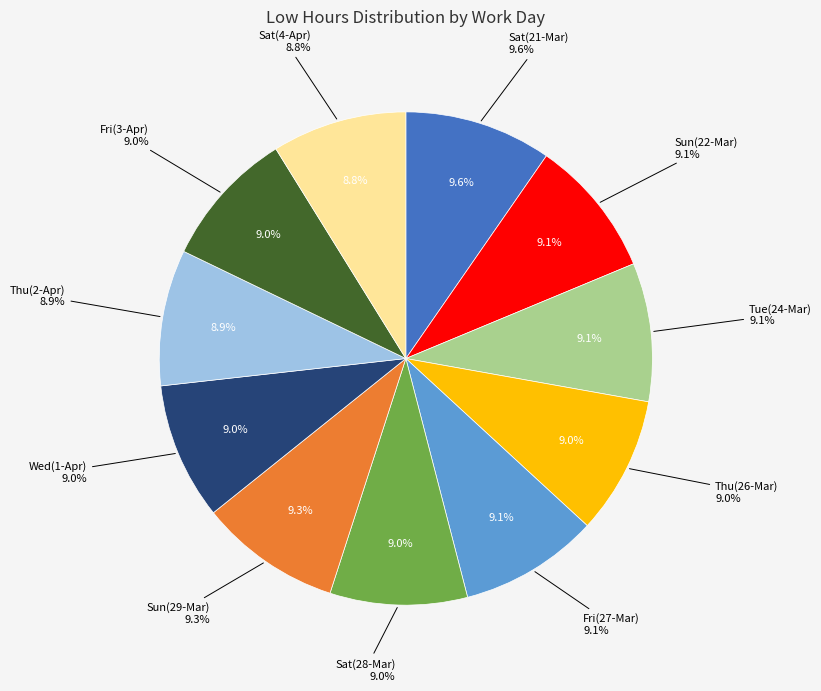

Does 4-Sat represent more than half of the total?

No